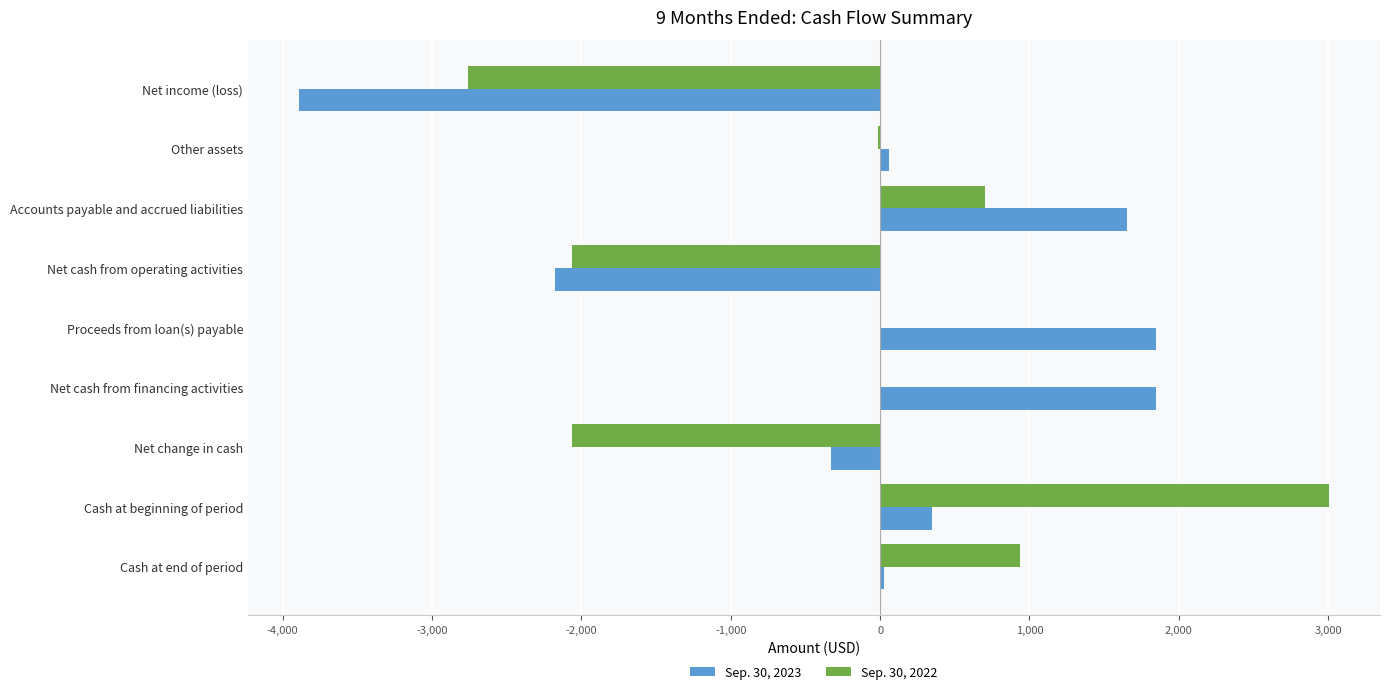

Between Net cash from operating activities and Net cash from financing activities, which series saw the biggest shift?

Sep. 30, 2023